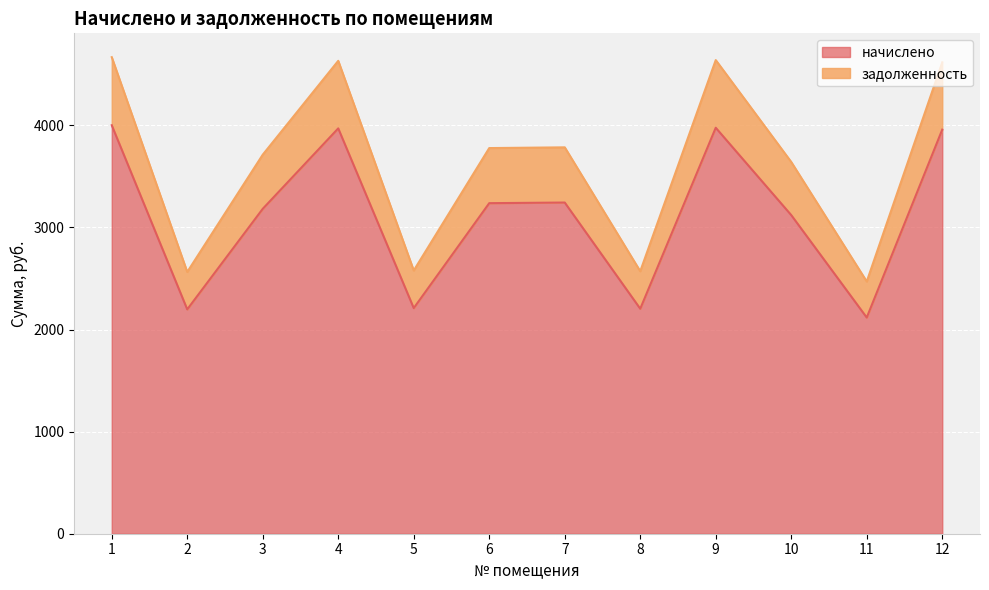

What is the difference between the maximum and minimum values in the начислено series?

1883.8